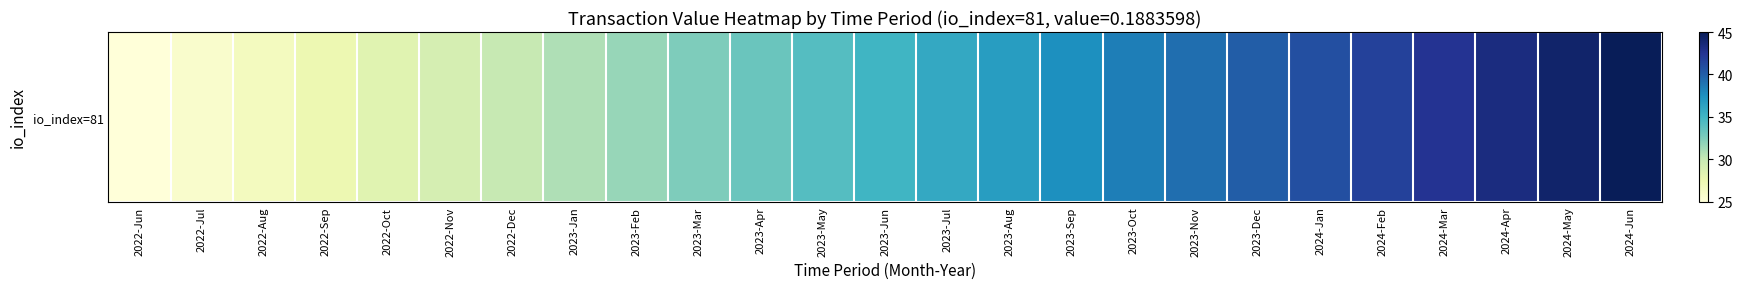

Count the number of categories in the chart.

25